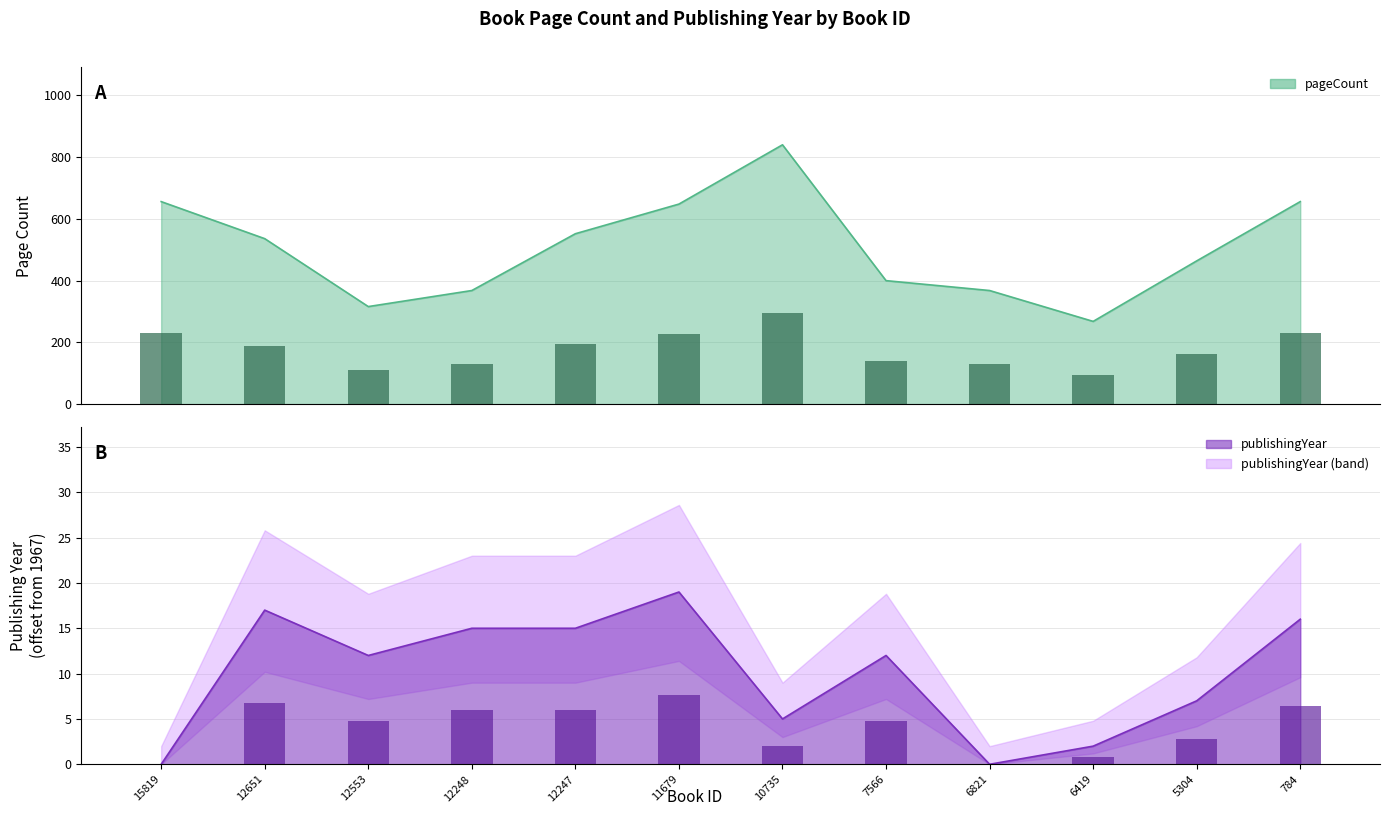

What is the average value of the pageCount series?

506